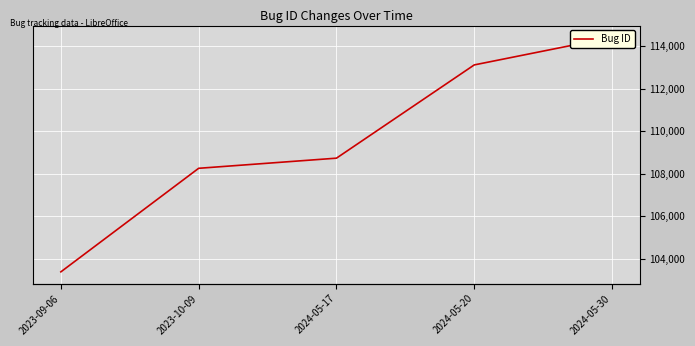

The chart shows a value of 197799 at 2024-05-20. True or false?

False